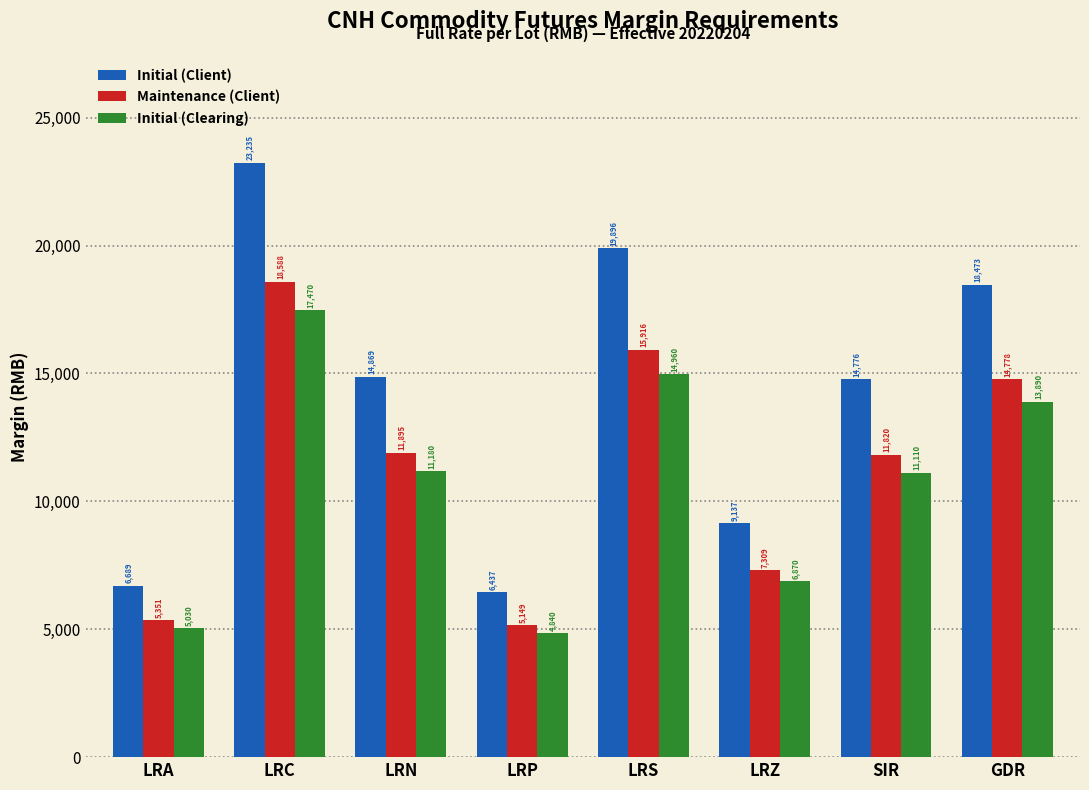

Reading left to right, extract all data points from this chart.

Initial (Client): 6689	23235	14869	6437	19896	9137	14776	18473
Maintenance (Client): 5351	18588	11895	5149	15916	7309	11820	14778
Initial (Clearing): 5030	17470	11180	4840	14960	6870	11110	13890